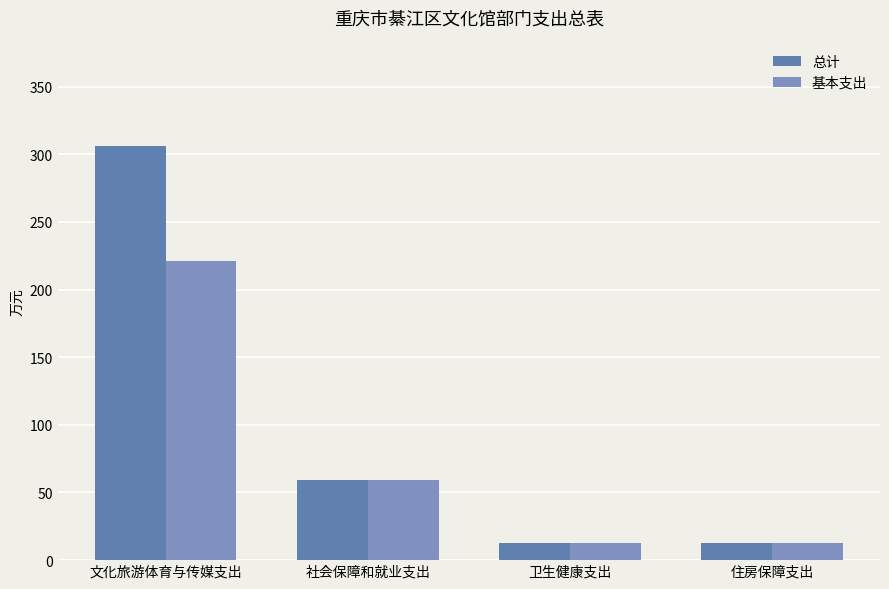

How many distinct data groups are displayed?

2